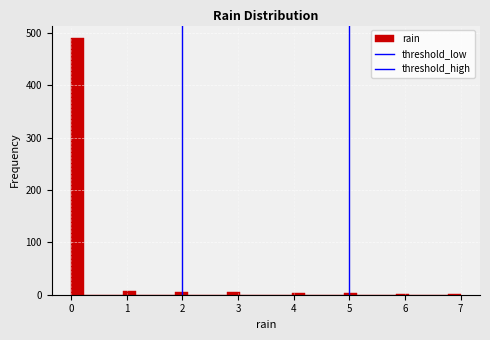

Around what value on the x-axis is the tallest bar? Give the approximate position of its centre, as read against the axis.

0.1